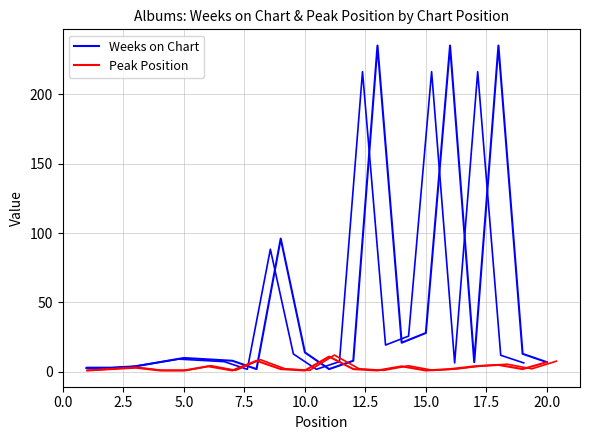

What are all the series names shown in the legend?

Weeks on Chart, Peak Position